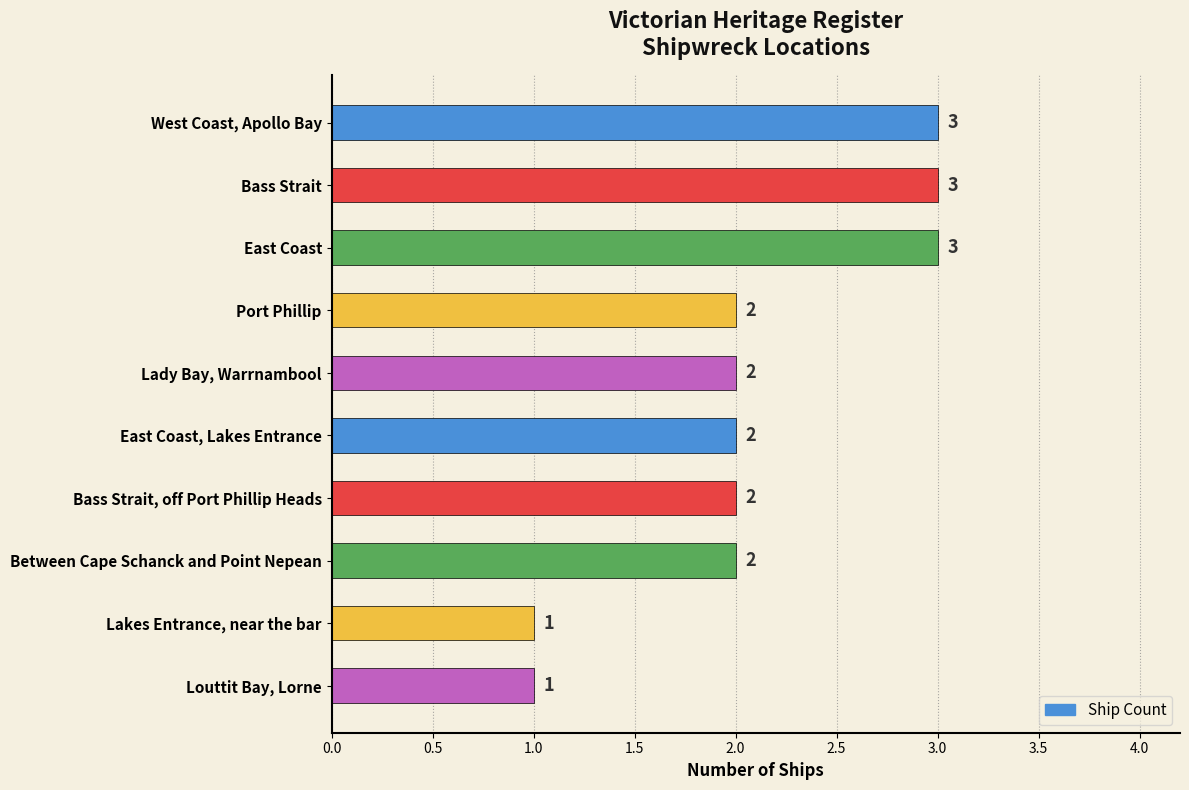

What is the minimum value shown in the chart?

1